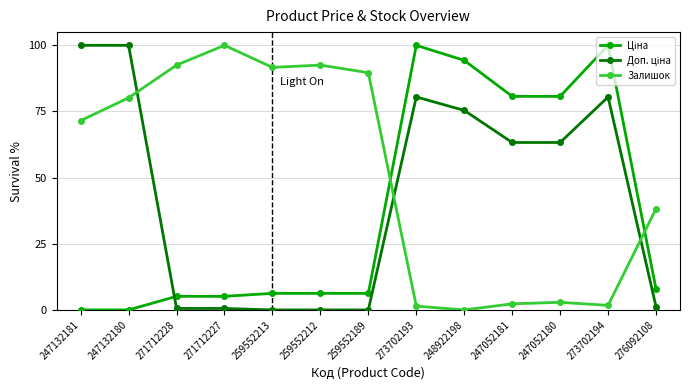

What is the spread (max minus min) of values at 276092108?

37.0